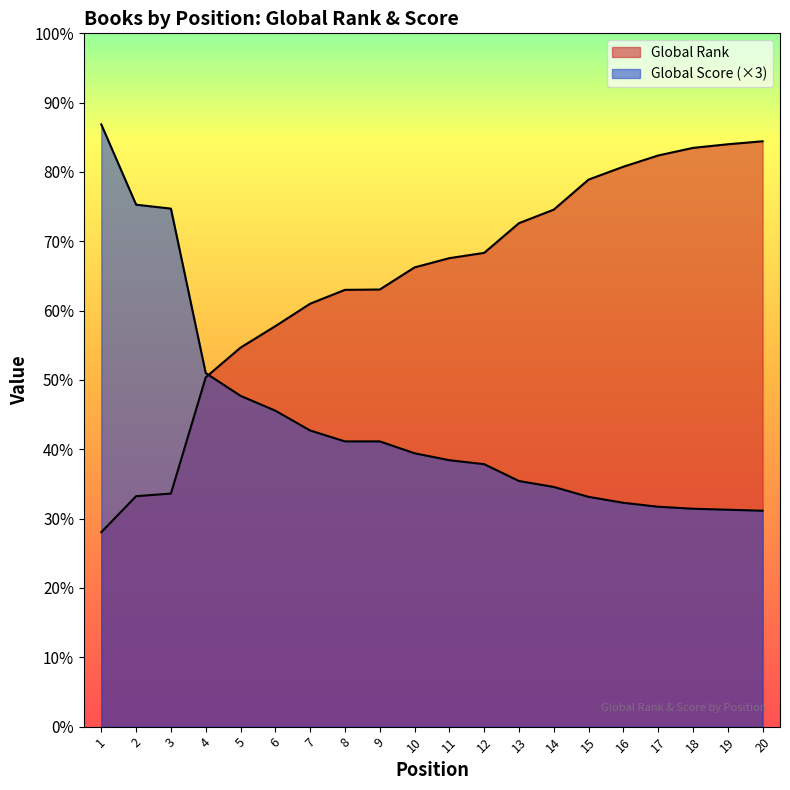

List the series in order of their overall mean, highest first.

Global Rank, Global Score